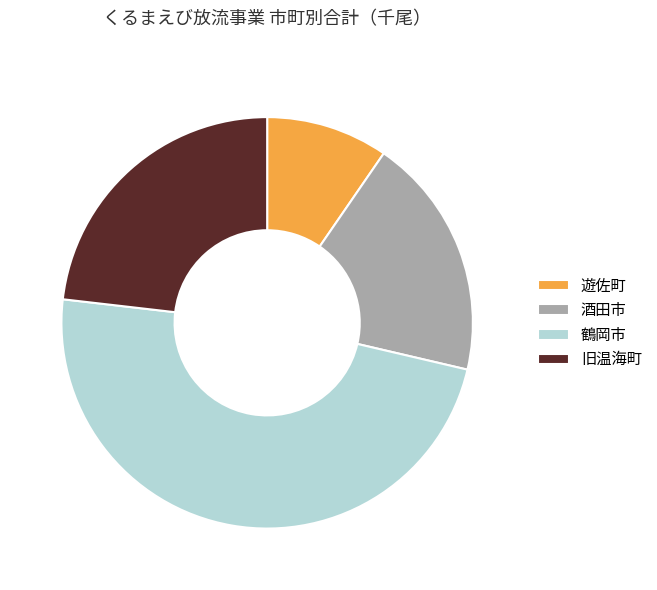

Combined, do 鶴岡市 and 遊佐町 account for over 50%?

Yes